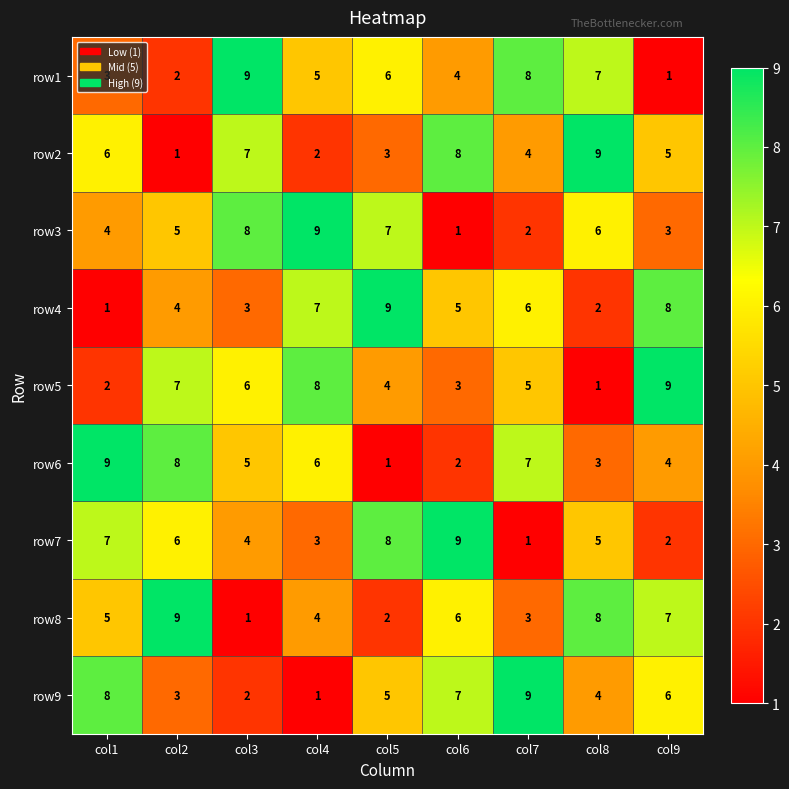

What is the average value of the row9 series?

5